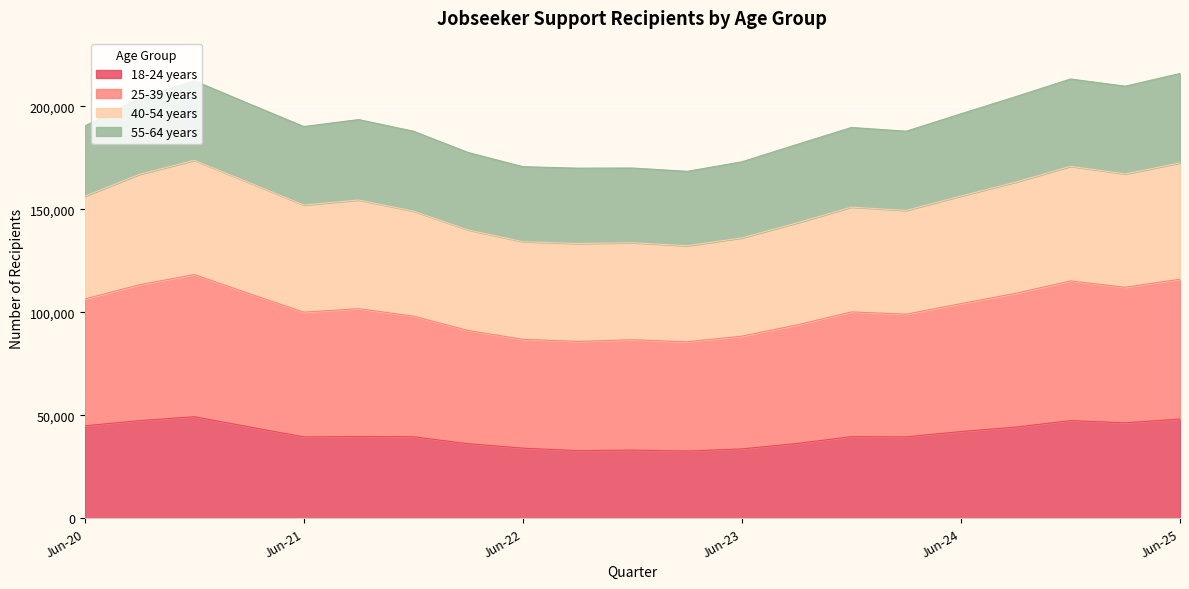

Does the chart display data point markers on the line(s)?

No